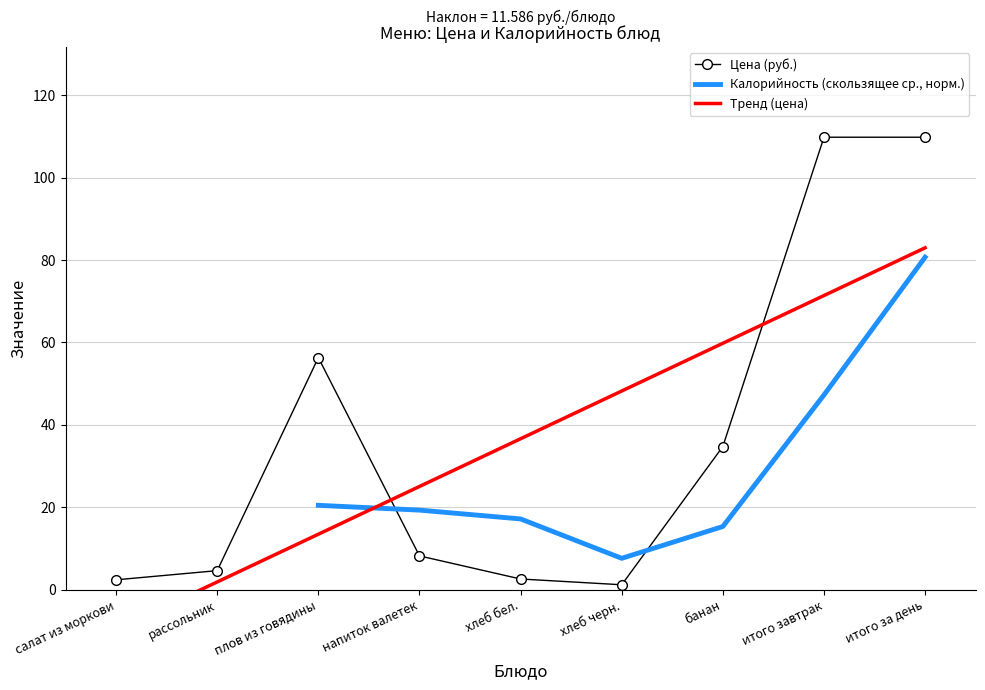

What is the difference between the values at хлеб черн. and напиток валетек?

7.0